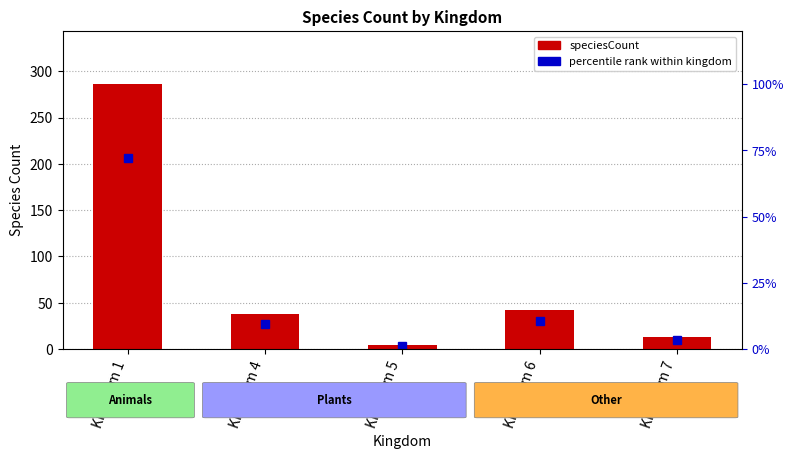

What is the approximate value at Kingdom 5, to the nearest 5?

5